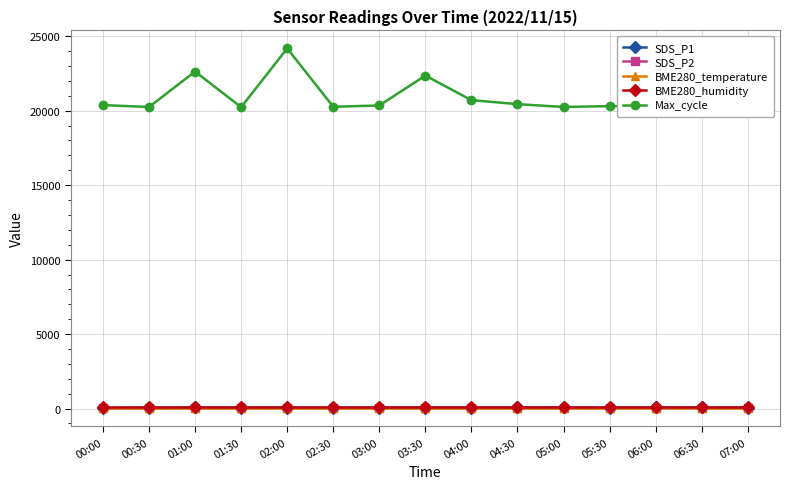

Reading right to left, extract all data points from this chart.

SDS_P1: 07:00=68.9	06:30=71.0	06:00=75.7	05:30=68.2	05:00=78.0	04:30=71.9	04:00=67.8	03:30=64.9	03:00=66.4	02:30=60.1	02:00=65.0	01:30=68.7	01:00=75.0	00:30=47.2	00:00=39.9
SDS_P2: 07:00=29.0	06:30=29.8	06:00=31.4	05:30=30.3	05:00=30.7	04:30=28.6	04:00=29.0	03:30=29.7	03:00=28.1	02:30=26.4	02:00=28.0	01:30=28.4	01:00=30.6	00:30=23.7	00:00=19.3
BME280_temperature: 07:00=4.5	06:30=4.6	06:00=4.6	05:30=4.6	05:00=4.5	04:30=4.6	04:00=4.6	03:30=4.7	03:00=4.7	02:30=4.6	02:00=4.5	01:30=4.5	01:00=4.6	00:30=4.6	00:00=4.8
BME280_humidity: 07:00=100.0	06:30=100.0	06:00=100.0	05:30=100.0	05:00=100.0	04:30=100.0	04:00=100.0	03:30=100.0	03:00=100.0	02:30=100.0	02:00=100.0	01:30=100.0	01:00=100.0	00:30=100.0	00:00=100.0
Max_cycle: 07:00=20232.0	06:30=21803.0	06:00=20302.0	05:30=20307.0	05:00=20247.0	04:30=20438.0	04:00=20705.0	03:30=22355.0	03:00=20347.0	02:30=20262.0	02:00=24180.0	01:30=20234.0	01:00=22627.0	00:30=20246.0	00:00=20374.0